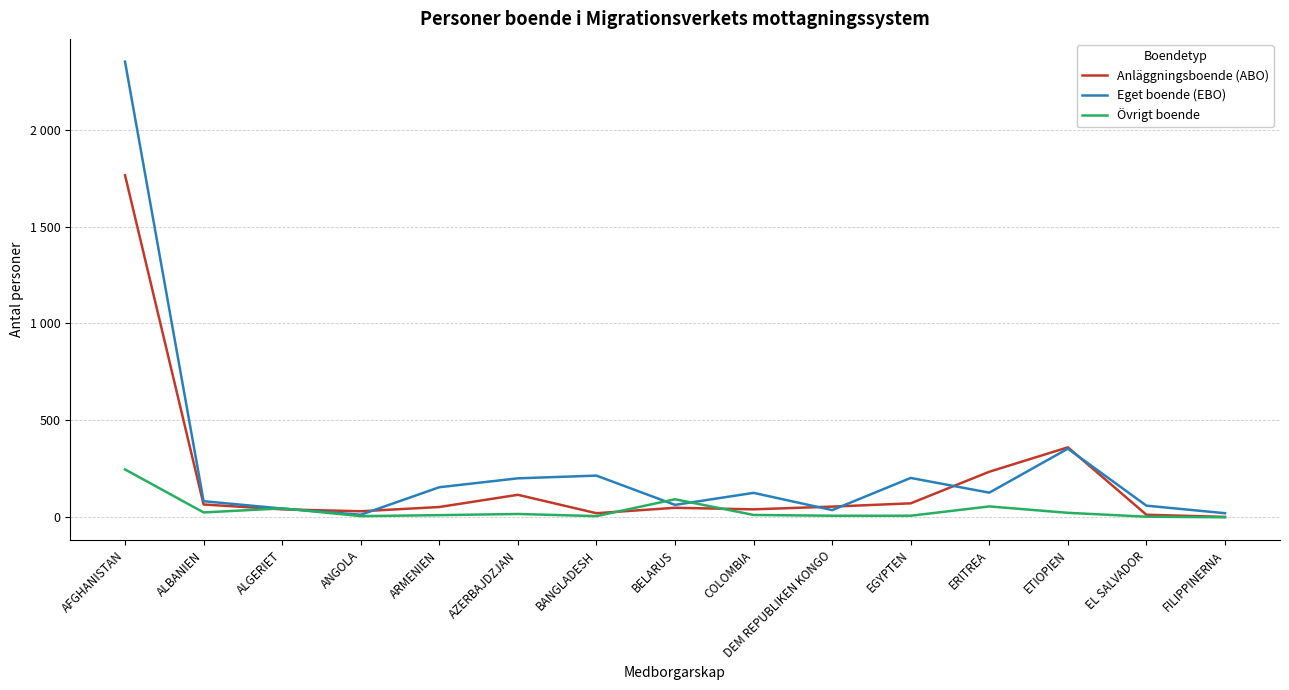

Where is the first local minimum for Övrigt boende?

ALBANIEN